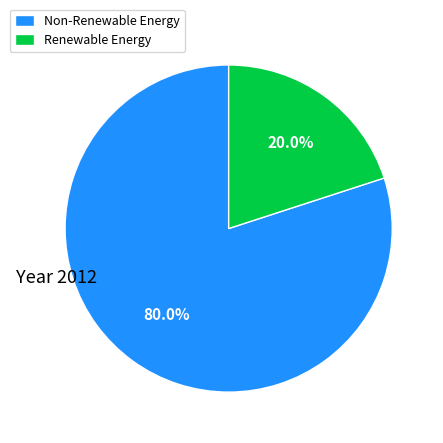

Rank the categories by value from lowest to highest.

Renewable Energy, Non-Renewable Energy